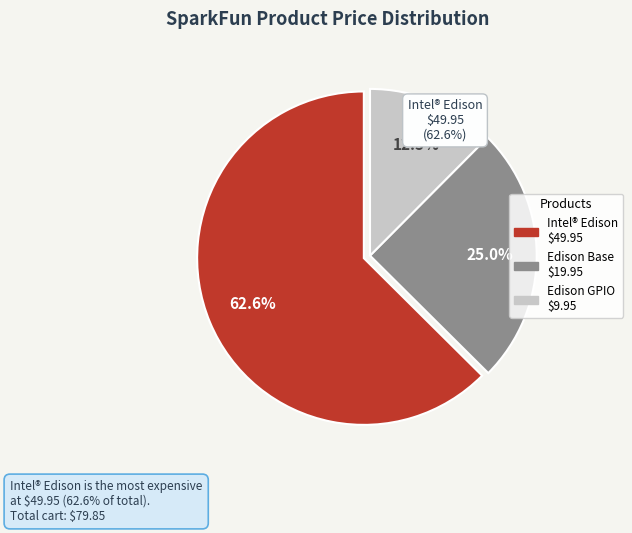

To the nearest percent, what is the average slice percentage?

33%